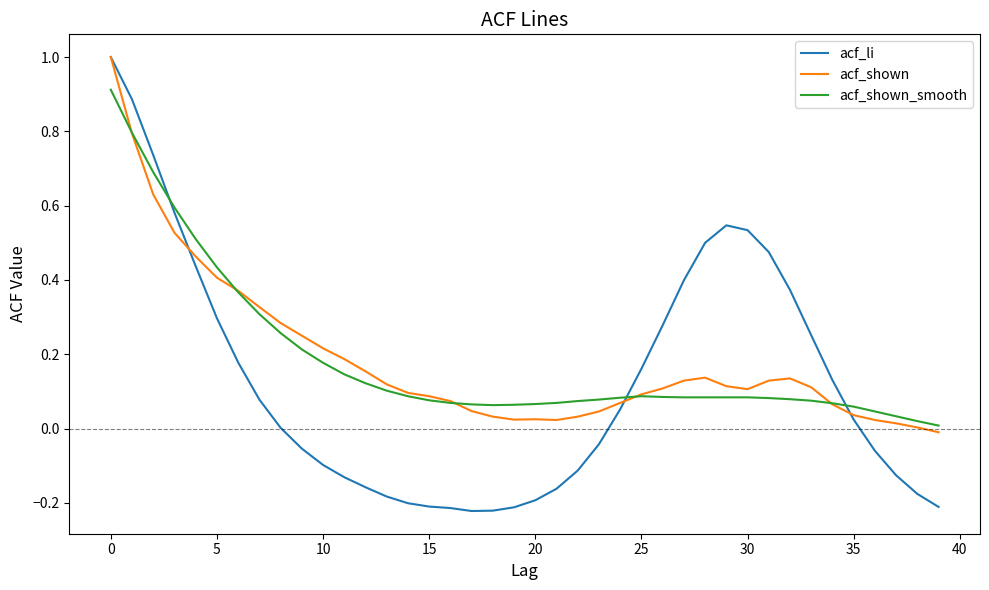

What is the highest value of the acf_li series?

1.0